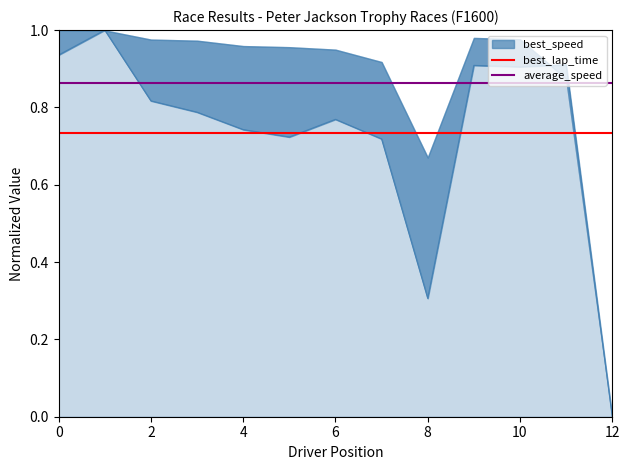

What is the highest value of the best_lap_time series?

0.7